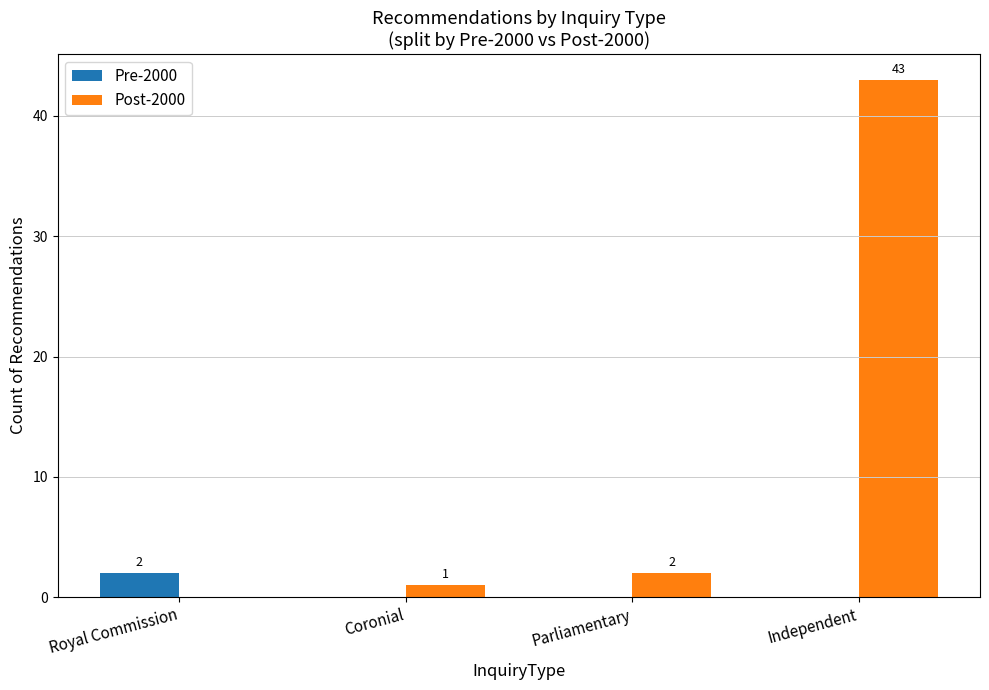

How many Pre-2000 values are between 0 and 2?

4